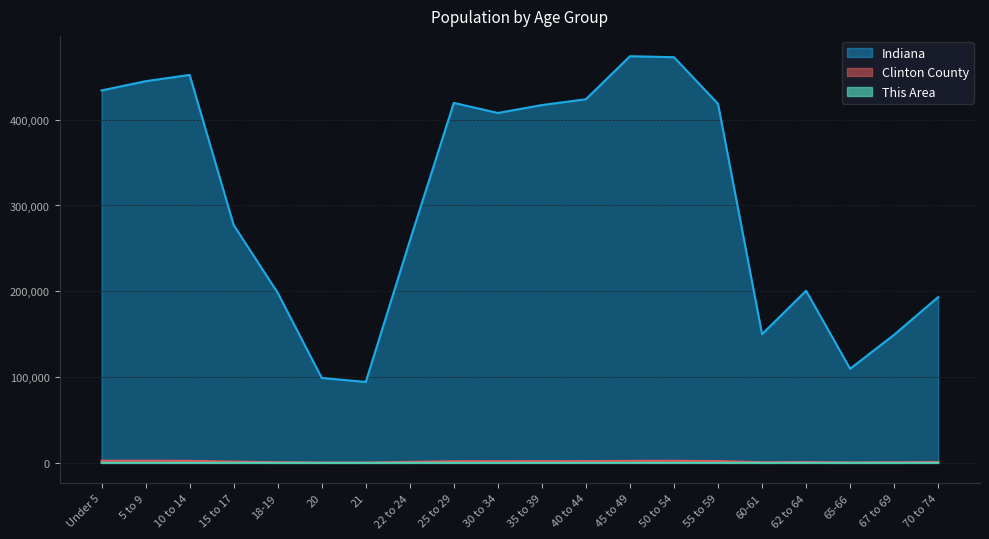

Which label corresponds to the largest value in the chart?

45 to 49